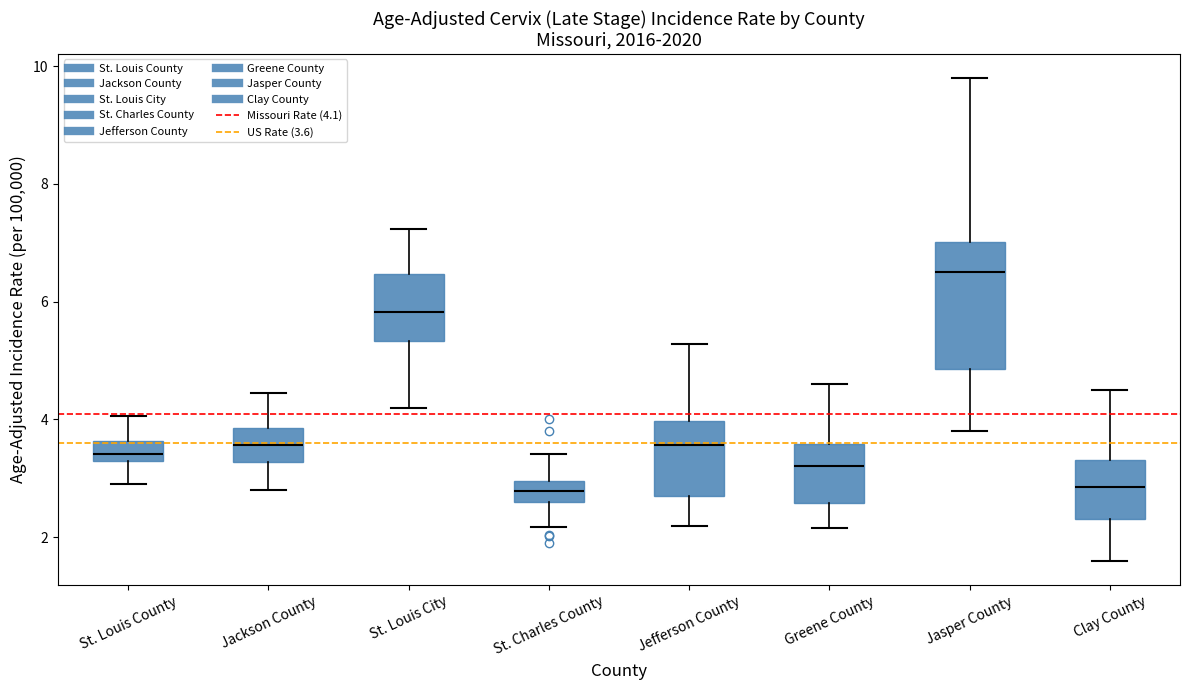

Which box is the tallest, from its lower edge to its upper edge?

Jasper County